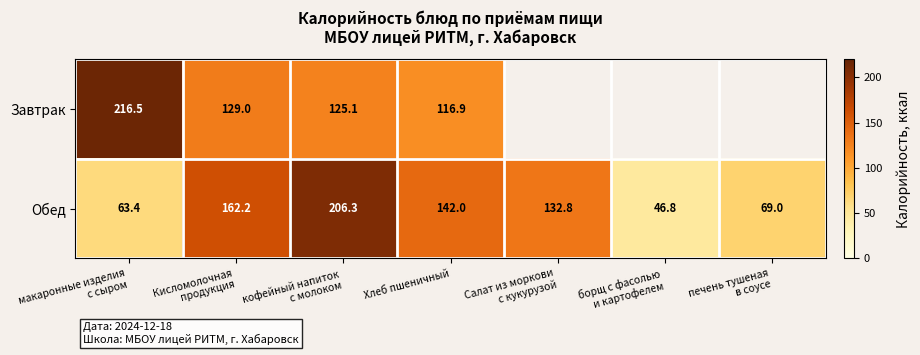

Between макаронные изделия
с сыром and Хлеб пшеничный, which is larger?

макаронные изделия
с сыром